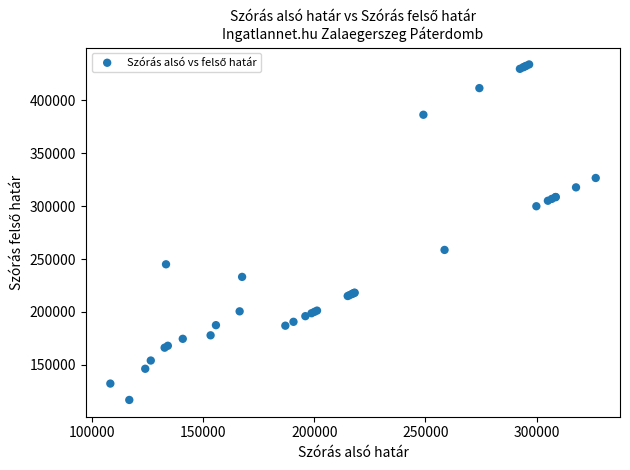

What Y value in the scatter plot is closest to 275360?

258599